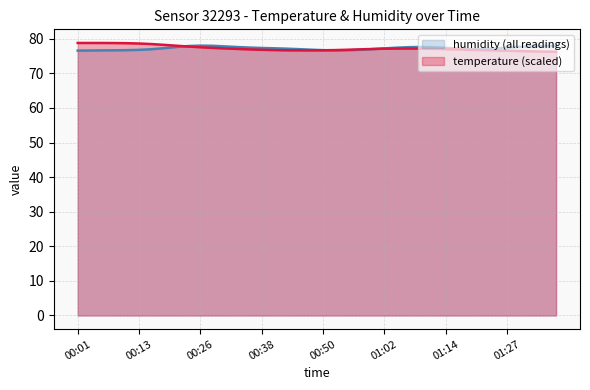

Rank the categories by value from highest to lowest.

00:01, 00:04, 00:06, 00:08, 00:11, 00:13, 00:16, 00:18, 00:21, 00:23, 00:26, 00:28, 00:31, 01:07, 01:05, 01:10, 01:02, 01:12, 00:33, 01:00, 01:14, 00:57, 00:35, 01:17, 00:55, 00:38, 01:19, 00:52, 00:40, 01:22, 00:50, 00:43, 00:48, 00:45, 01:24, 01:27, 01:29, 01:32, 01:34, 01:36